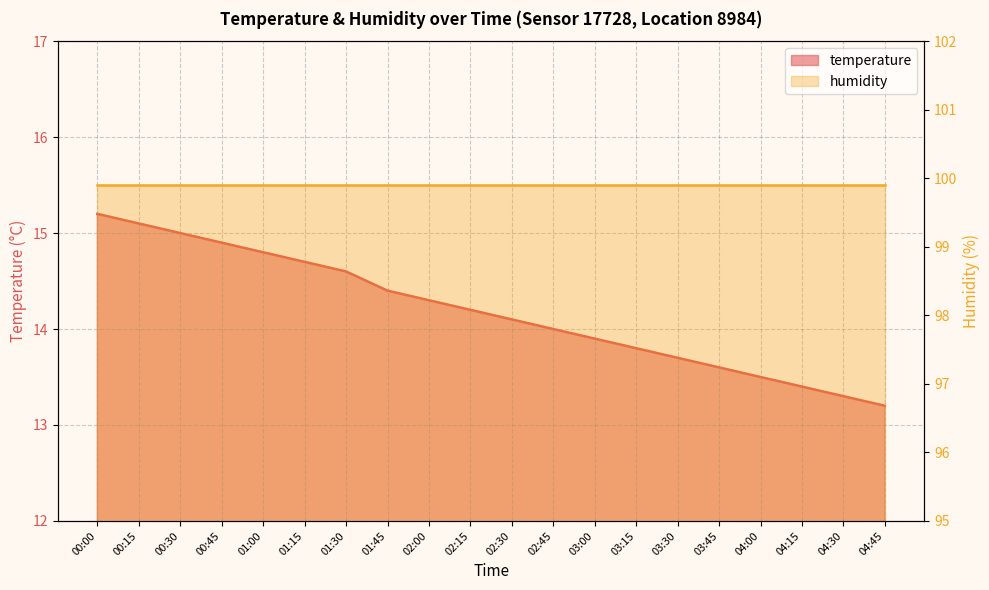

What position from the left is 01:15?

6